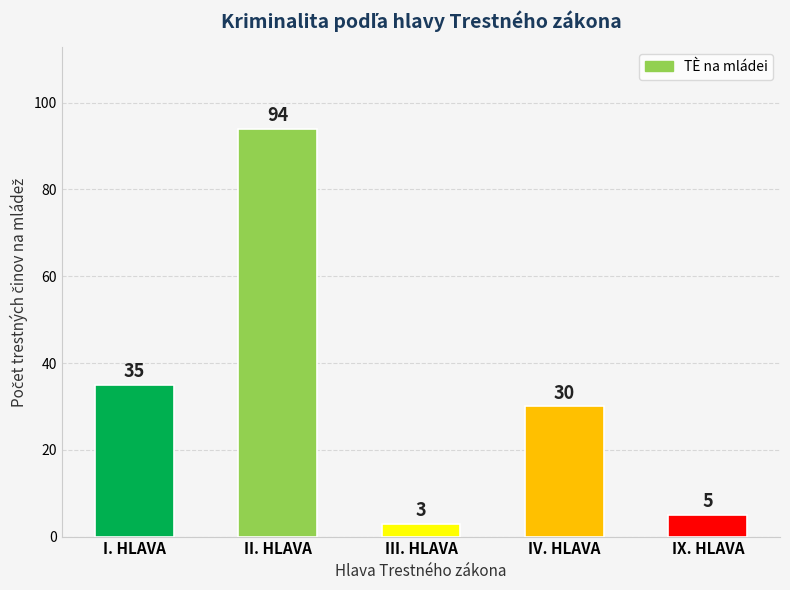

Between II. HLAVA and IV. HLAVA, which is larger?

II. HLAVA